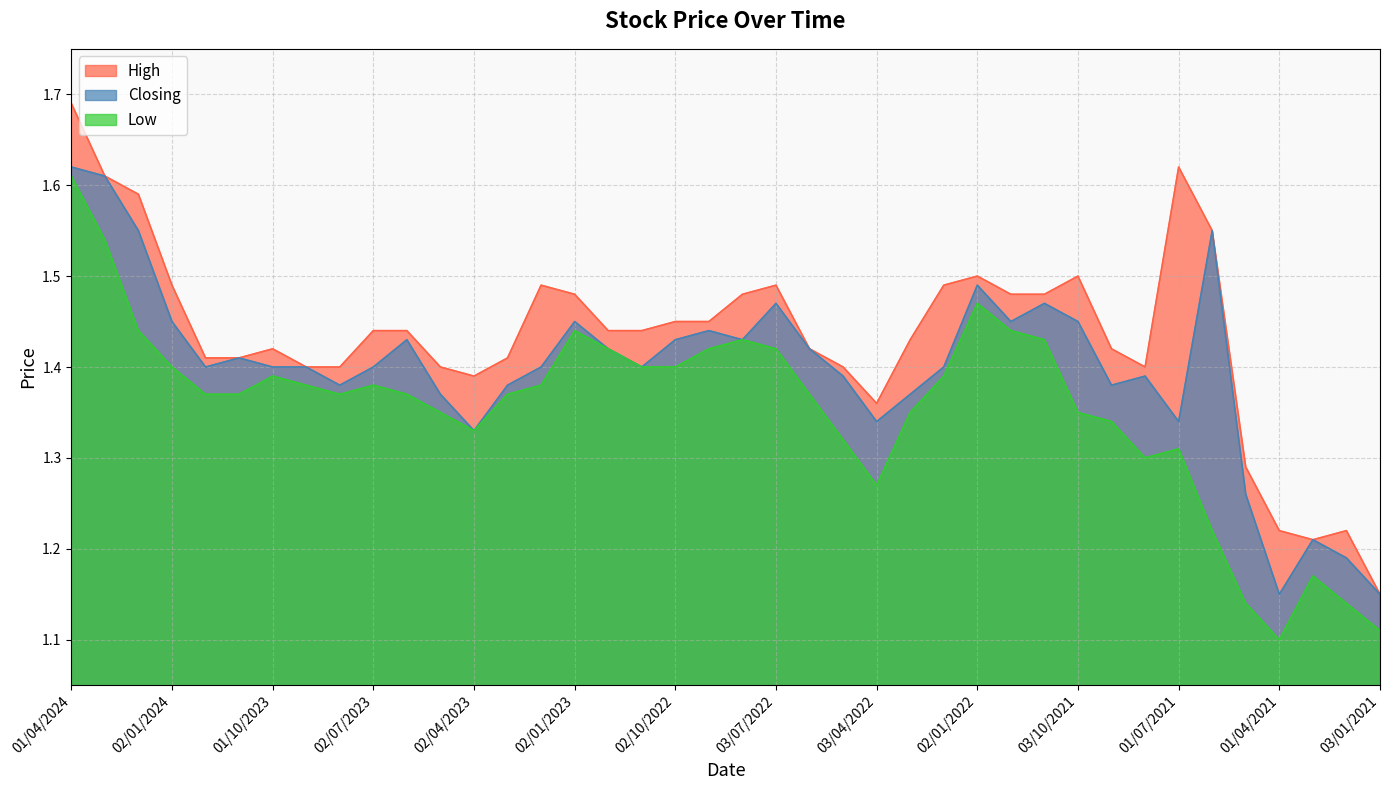

True or false: High has a value of 1.4 at 01/12/2022.

True